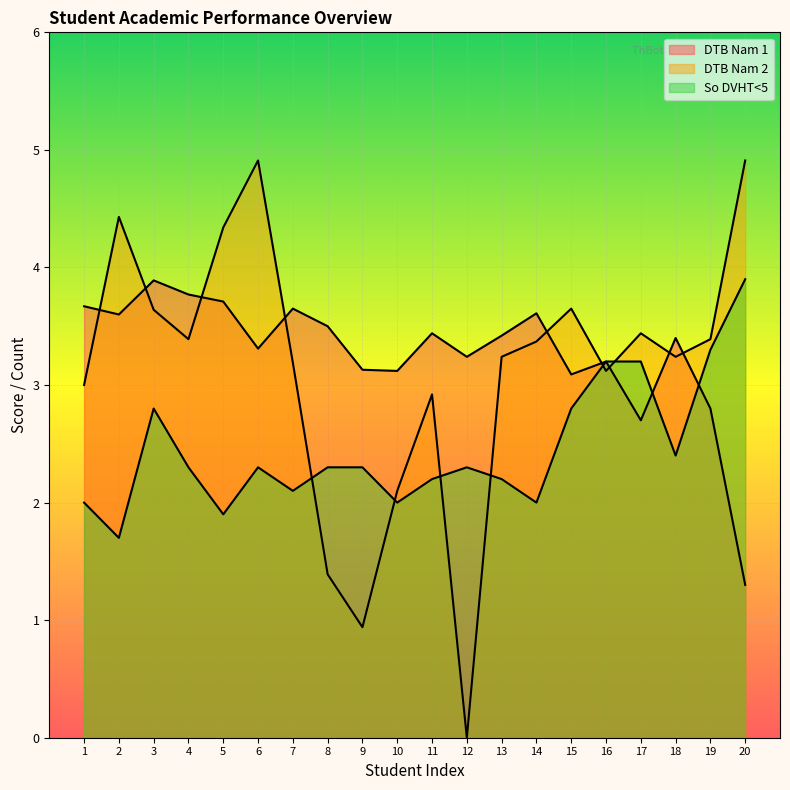

The DTB Nam 1 series shows 5.7 at 7. True or false?

False